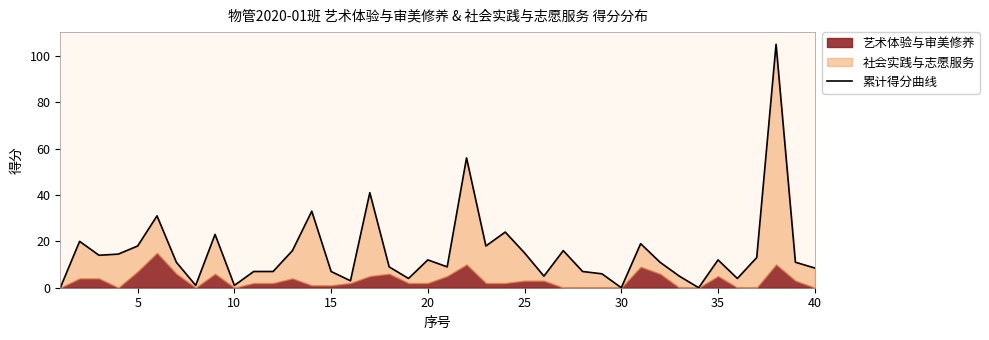

What is the value of the 32nd point from the left?

11.0